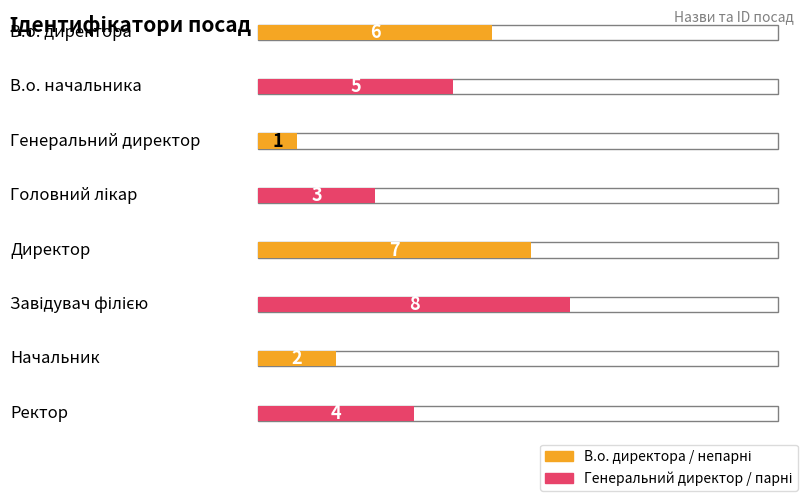

Count the values in the range 3 to 7.

5